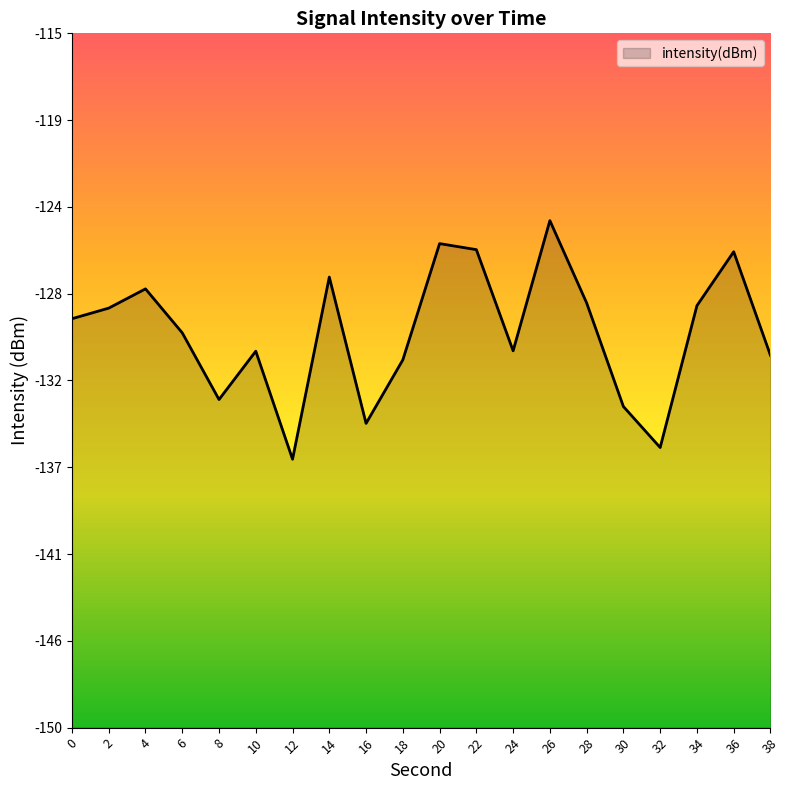

Is it true that the value at 20 is -62.5?

False